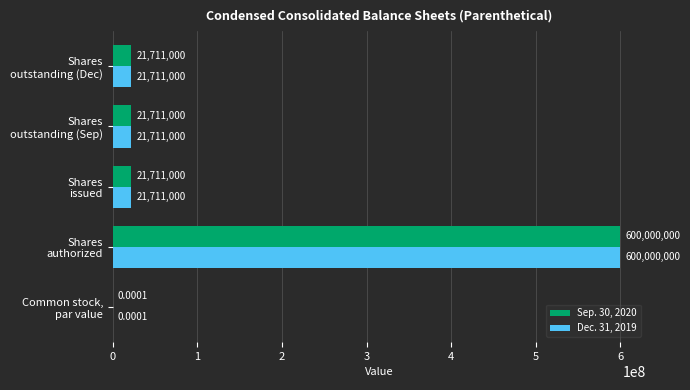

What is the sum of all Dec. 31, 2019 values?

665133000.0